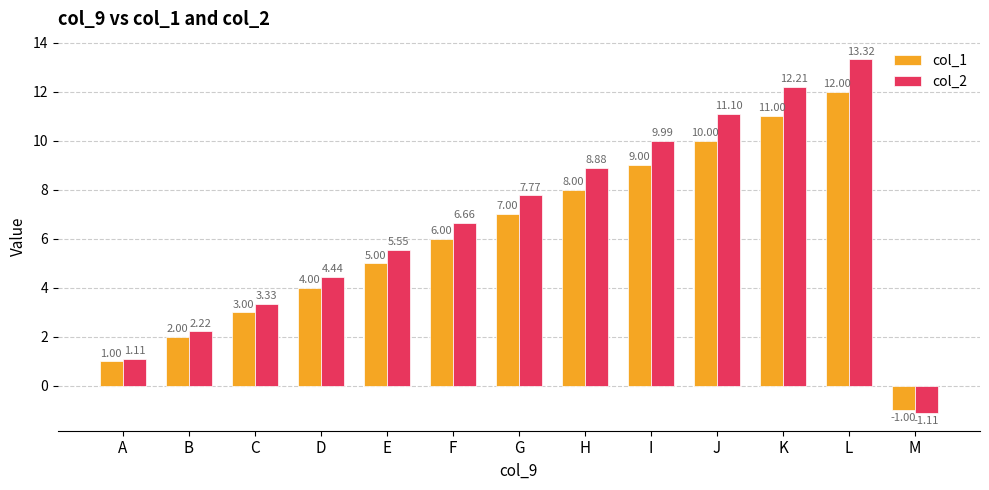

Rank the series by their maximum value, from lowest to highest.

col_1, col_2